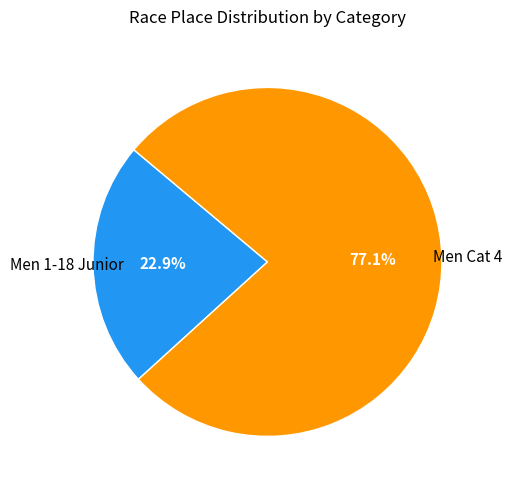

To the nearest percent, what percentage of the pie is Men 1-18 Junior?

23%